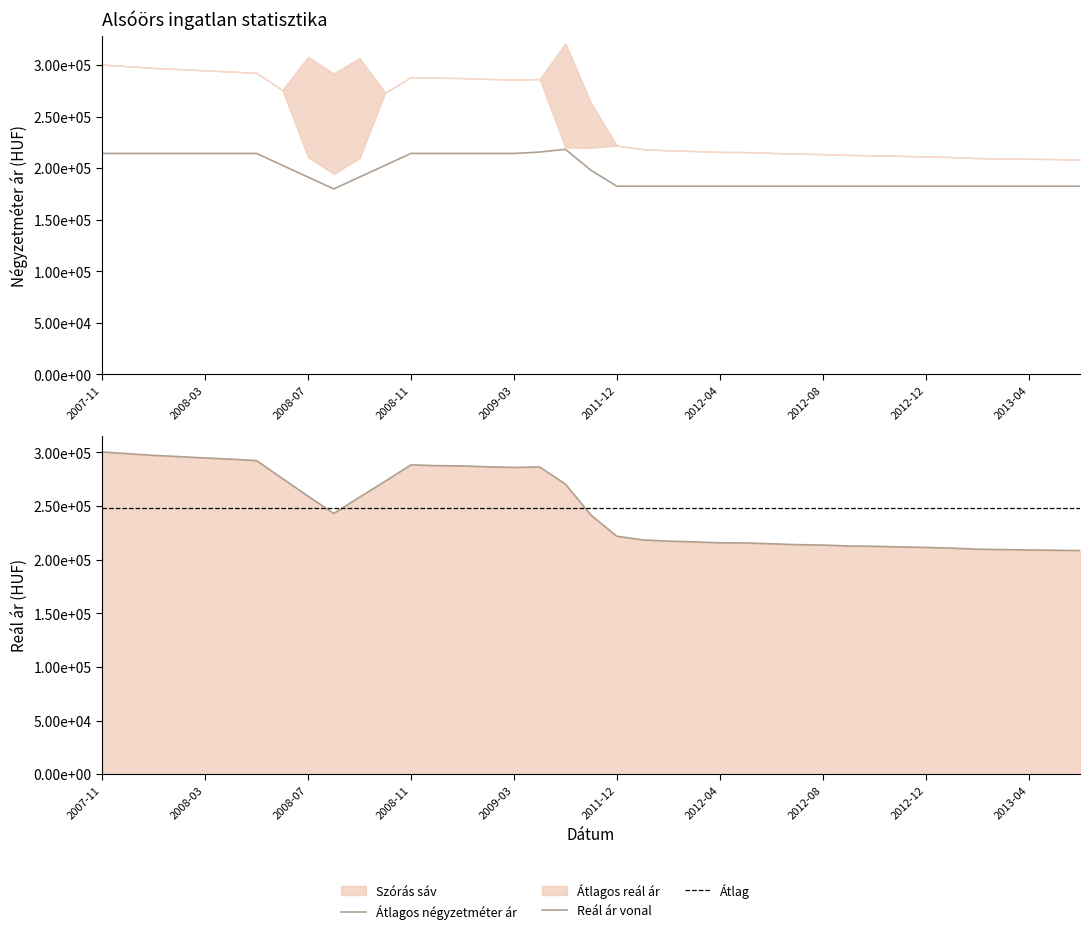

Rank the series by their maximum value, from highest to lowest.

Átlagos reál ár, Átlagos négyzetméter ár